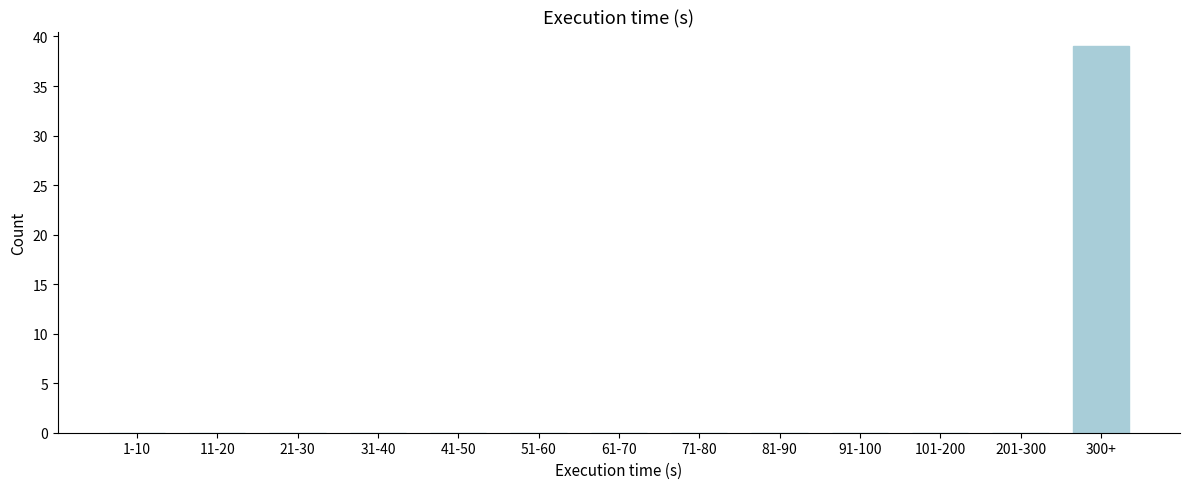

Reading left to right, transcribe all the data shown in this chart.

1-10=0	11-20=0	21-30=0	31-40=0	41-50=0	51-60=0	61-70=0	71-80=0	81-90=0	91-100=0	101-200=0	201-300=0	300+=39